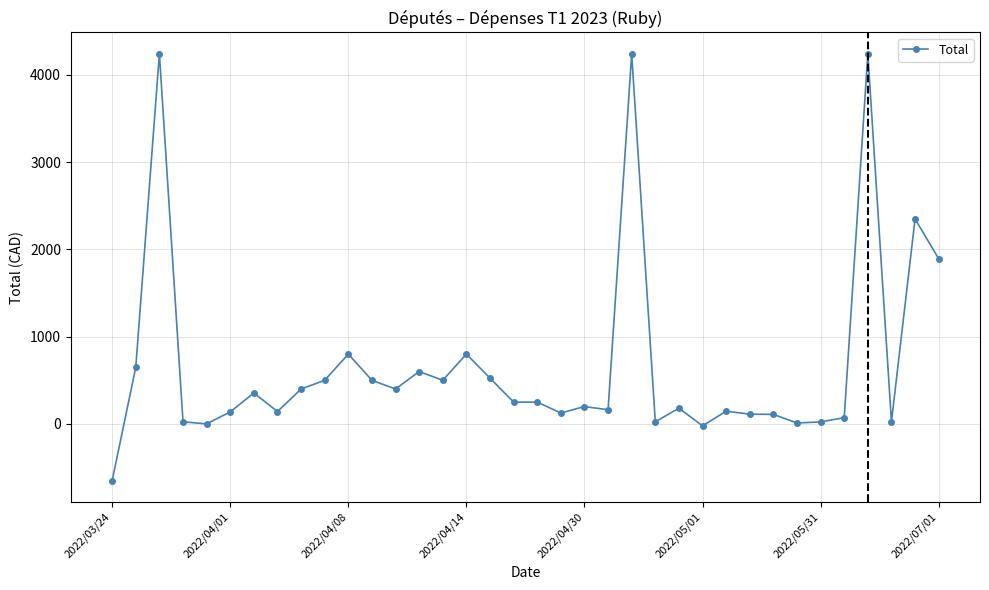

What is the greatest value displayed?

4240.1